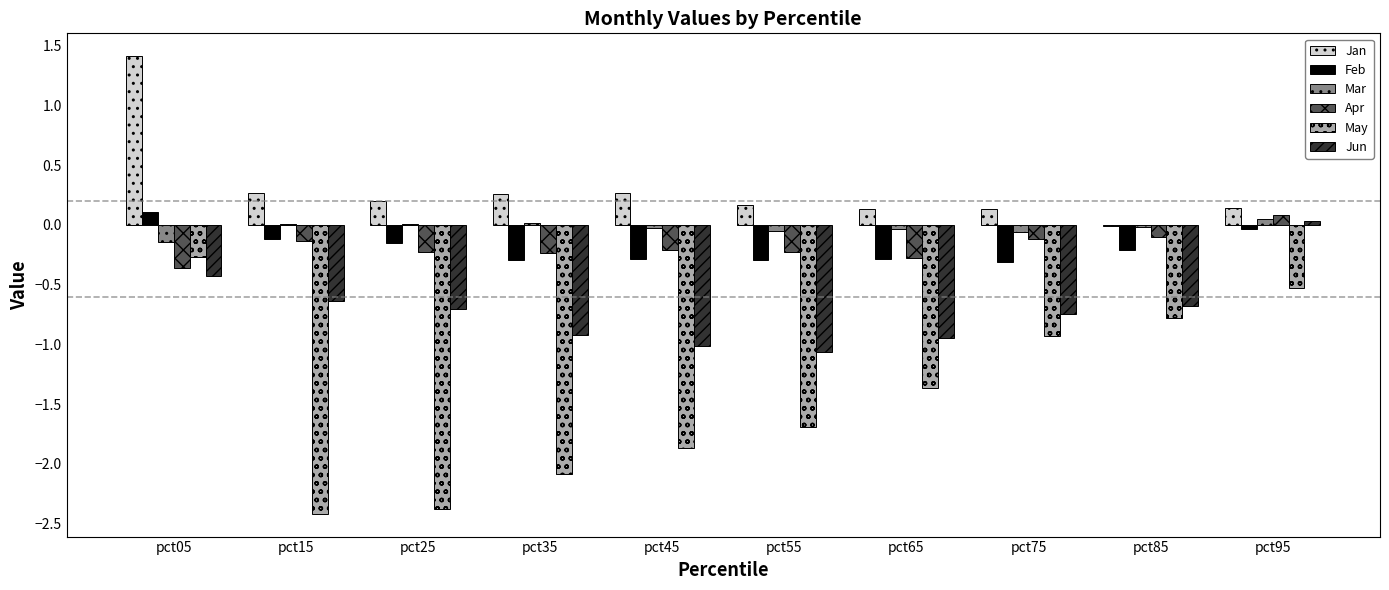

Is the value of Mar at pct05 greater than the value of Jun at pct65?

Yes